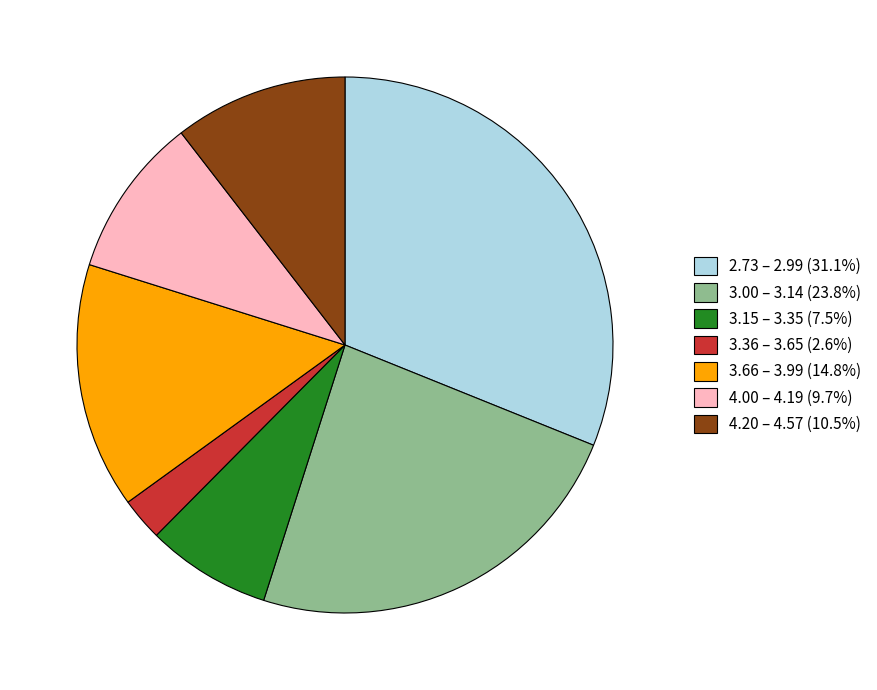

Is the sum of 3.15 – 3.35 (7.5%) and 3.66 – 3.99 (14.8%) greater than half?

No